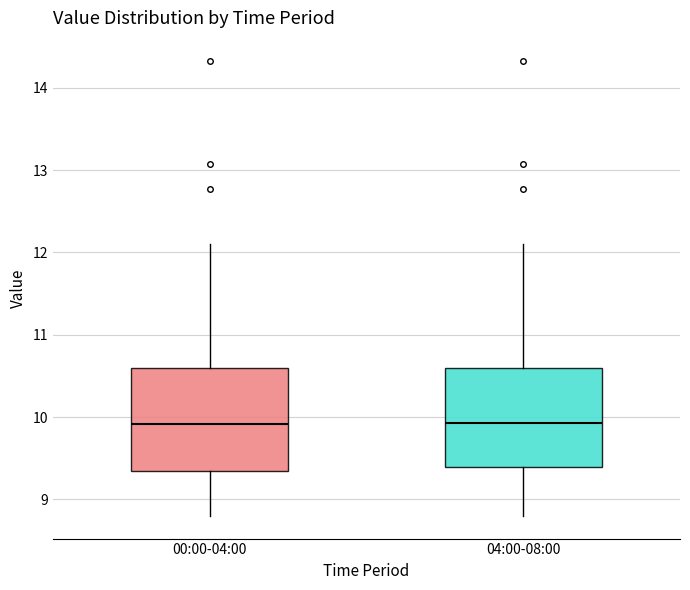

Reading left to right, transcribe this box plot: for each box, give where its median line is, the range the box spans, and where its two whiskers end, as read against the y-axis. The values are not printed on the chart, so give them approximately, as read against the axis.

00:00-04:00: median 9.9, box 9.3 to 10.6, whiskers 8.8 to 12.1
04:00-08:00: median 9.9, box 9.4 to 10.6, whiskers 8.8 to 12.1